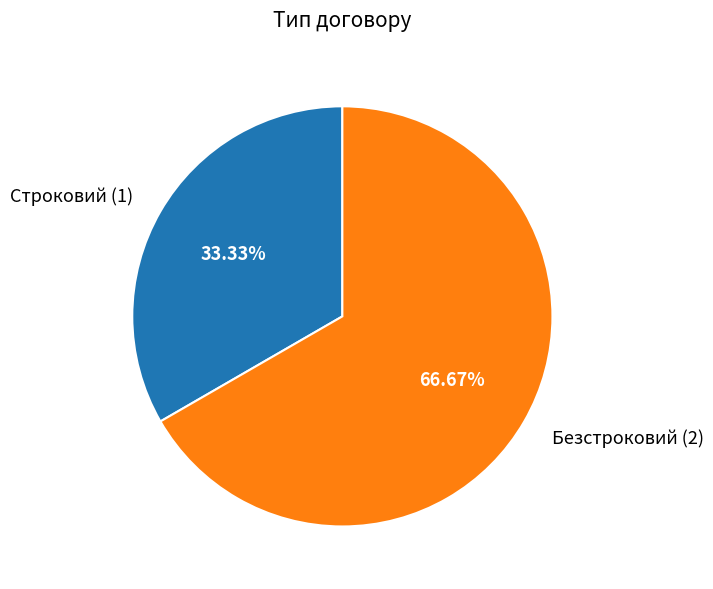

Rank the categories by value from highest to lowest.

Безстроковий, Строковий